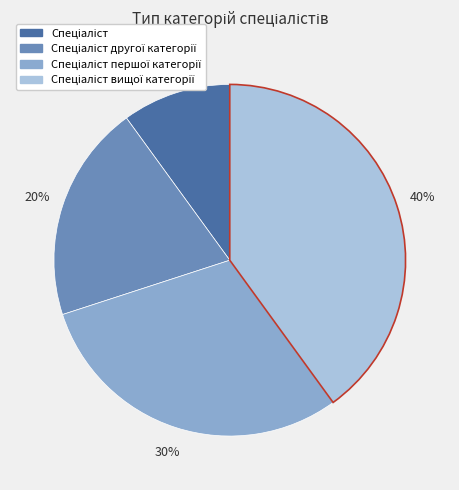

Does any single category account for the majority?

No